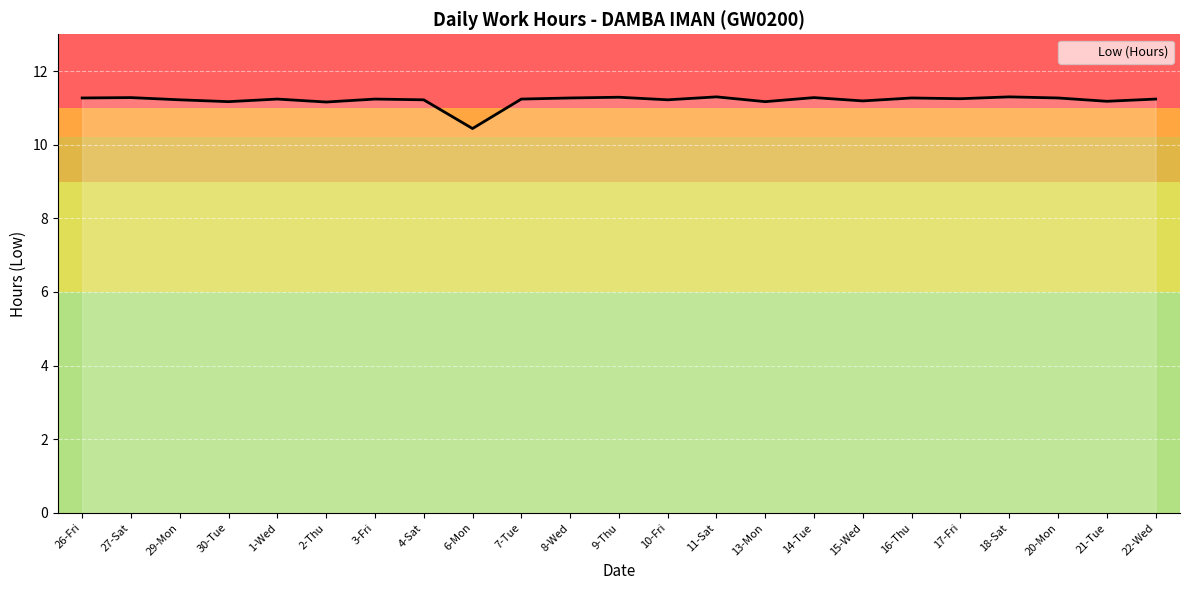

What is the sum of the values at 30-Tue and 10-Fri?

22.4